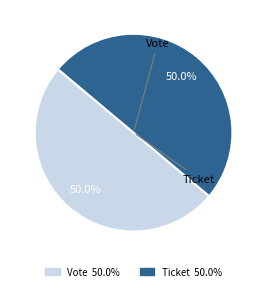

What is the ratio of the value at Ticket to the value at Vote?

1.0